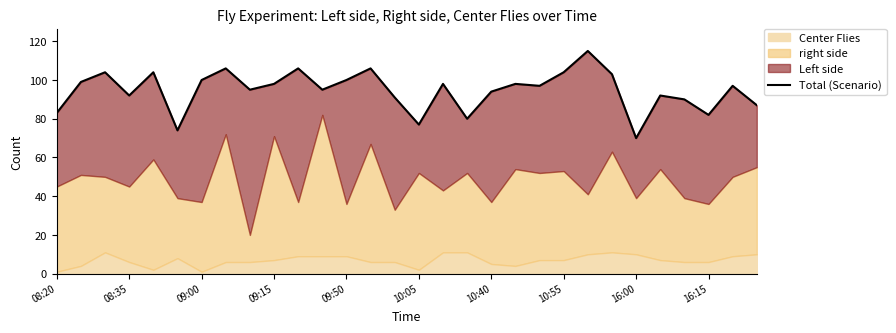

What is the difference between the values at 21 and 29?

17